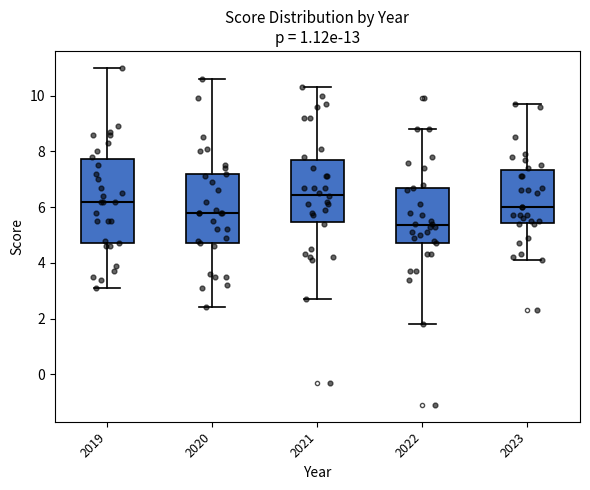

Which box has the highest median line?

2021